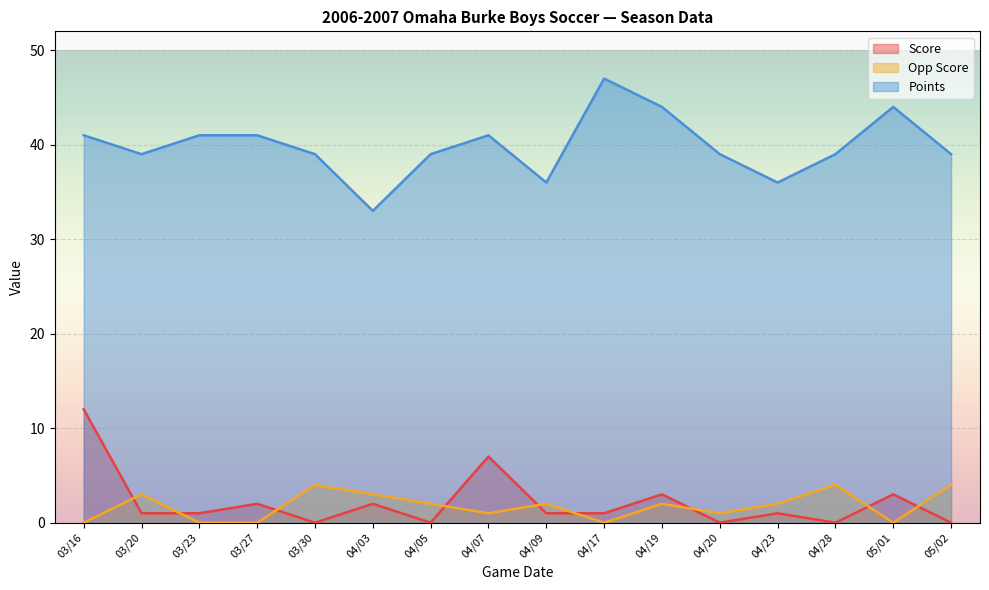

The Opp Score series shows 2 at 04/07. True or false?

False